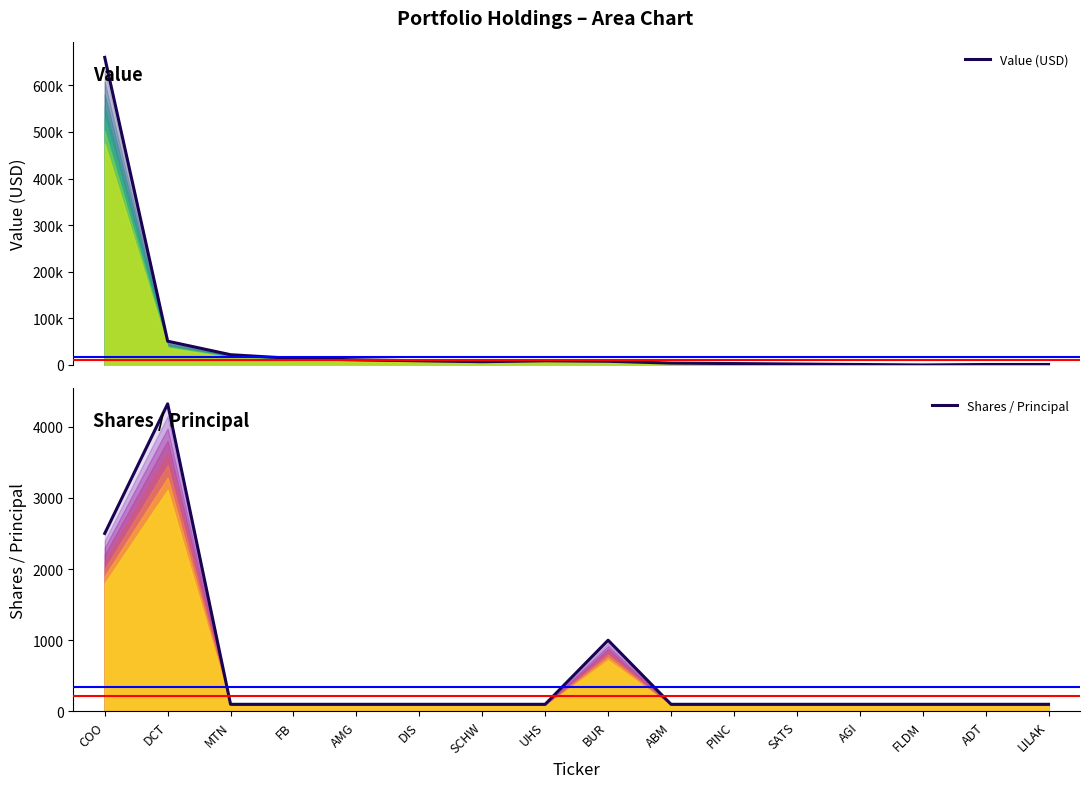

In Value, how many points are higher than both neighbors (excluding endpoints)?

1